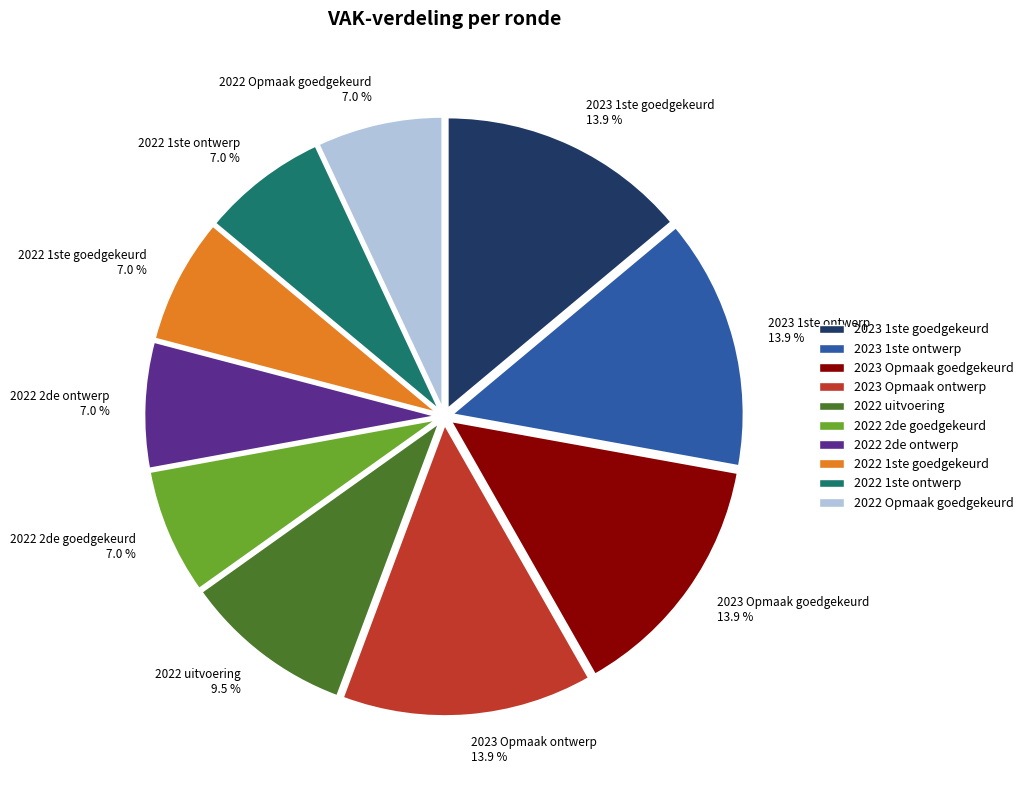

Is there a majority slice in this chart?

No